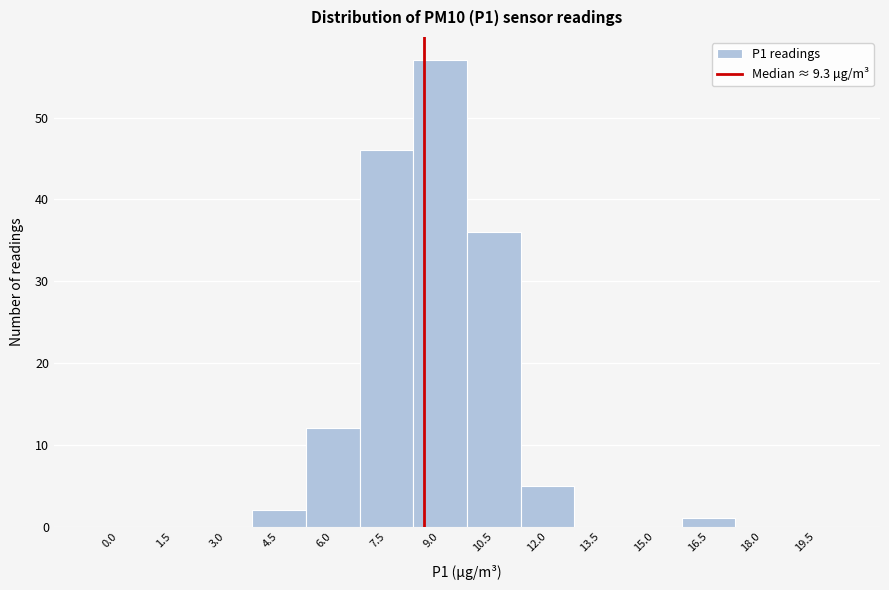

Reading left to right, transcribe all the data shown in this chart.

0.0=0	1.5=0	3.0=0	4.5=2	6.0=12	7.5=46	9.0=57	10.5=36	12.0=5	13.5=0	15.0=0	16.5=1	18.0=0	19.5=0